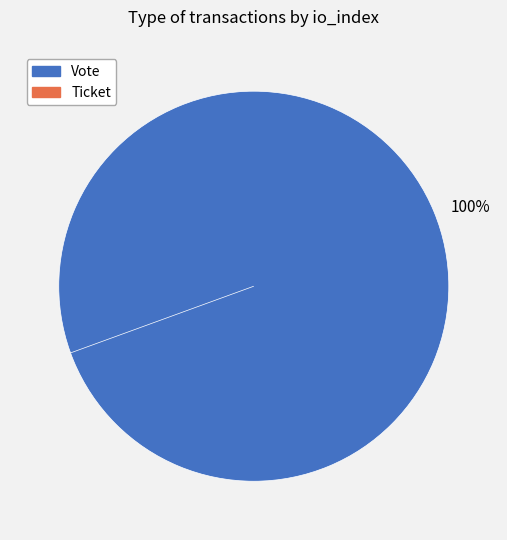

Is it true that Vote is 100% of the pie?

True